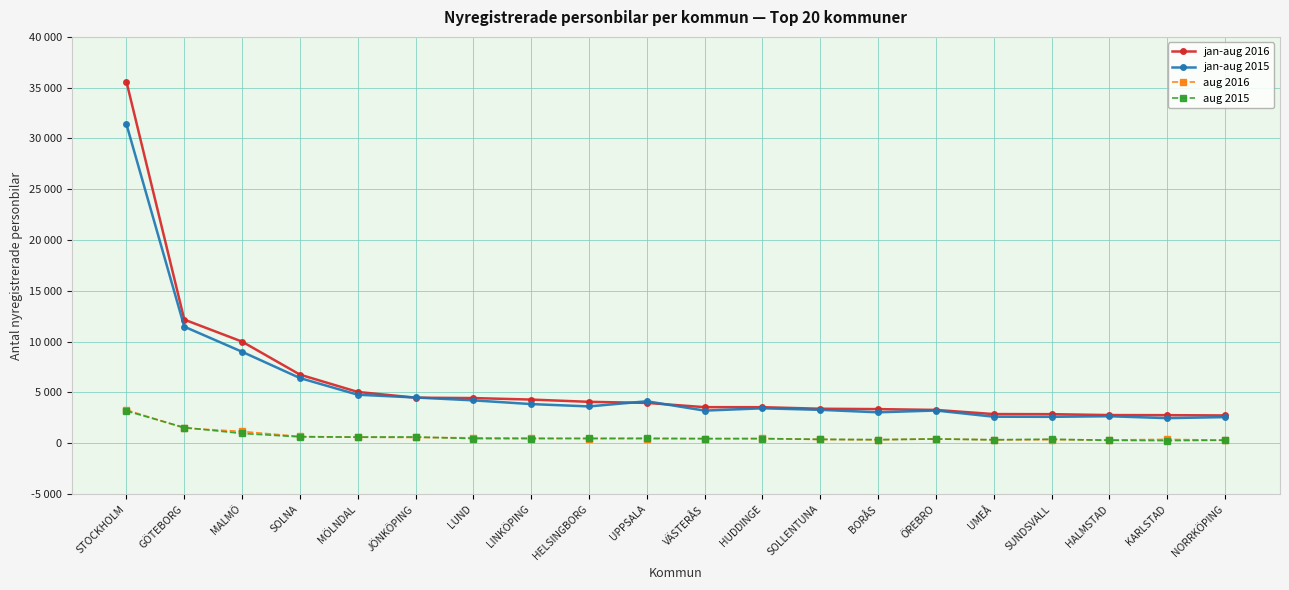

The value of jan-aug 2016 at HUDDINGE is 5887. True or false?

False